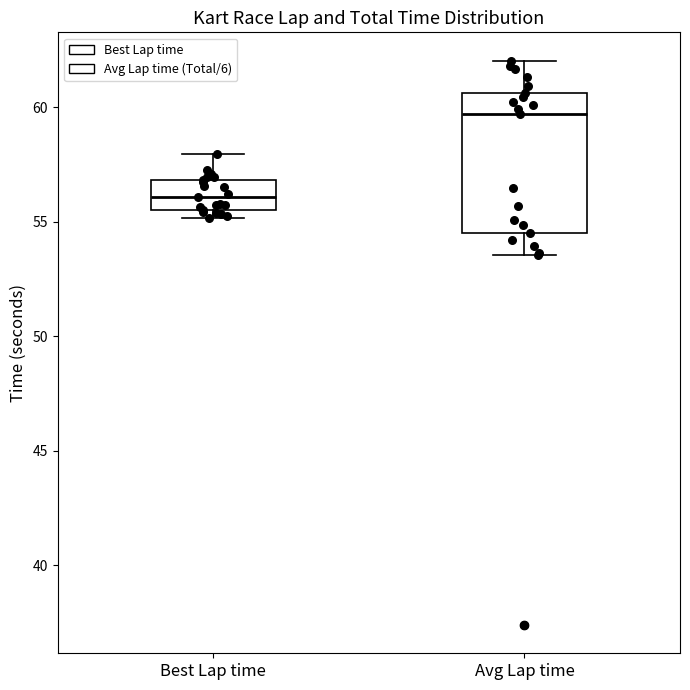

Reading left to right, transcribe this box plot: for each box, give where its median line is, the range the box spans, and where its two whiskers end, as read against the y-axis. The values are not printed on the chart, so give them approximately, as read against the axis.

Best Lap time: median 56.0, box 55.5 to 57.0, whiskers 55.0 to 58.0
Avg Lap time: median 59.5, box 54.5 to 60.5, whiskers 53.5 to 62.0